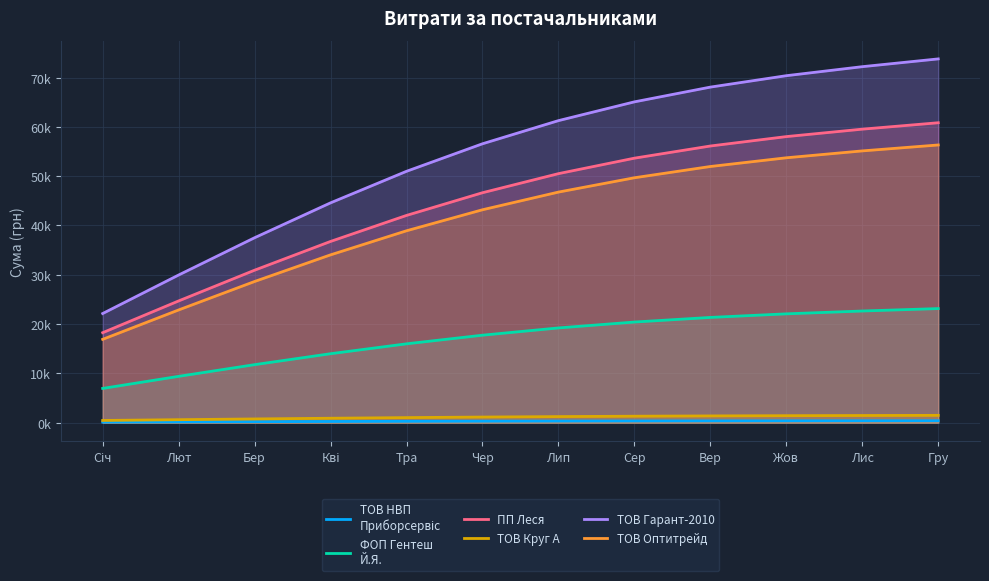

Read the ТОВ Круг А value at Кві.

894.5